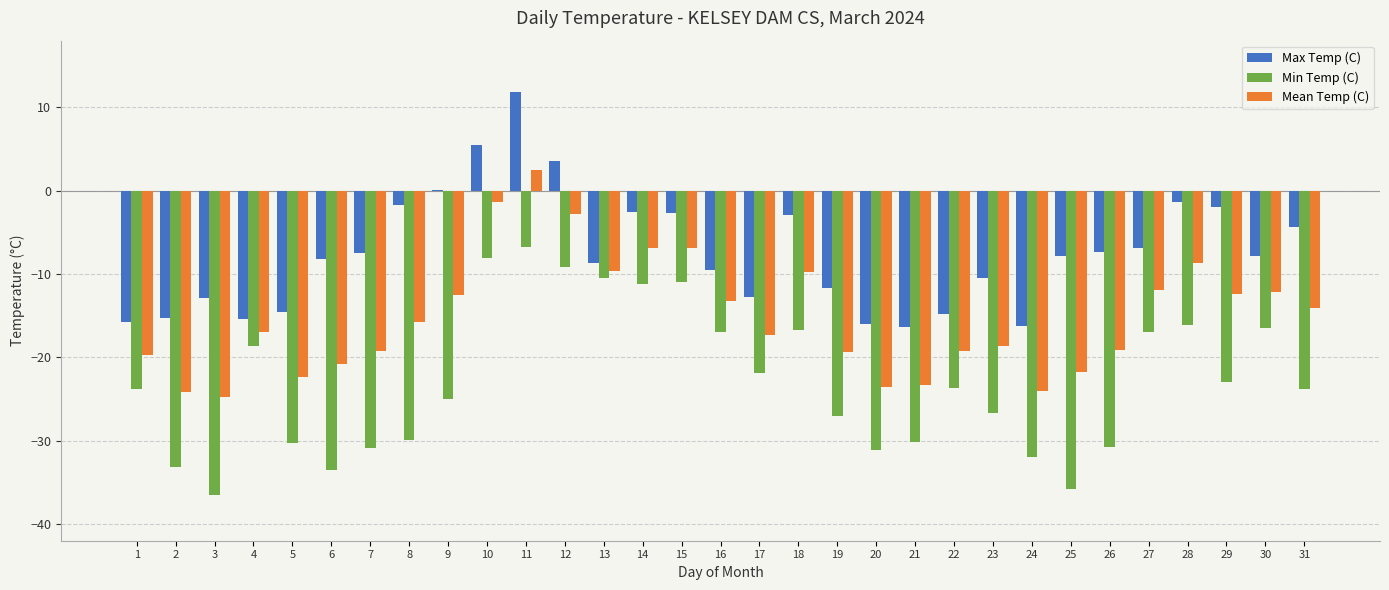

How many series are shown in this chart?

3